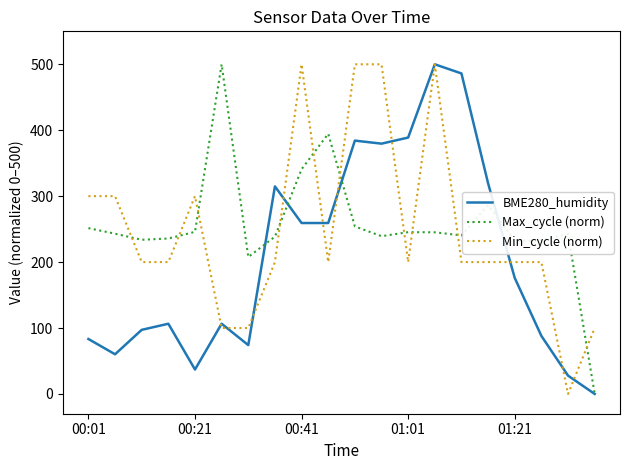

How many intersections are there between Min_cycle (norm) and Max_cycle (norm)?

10